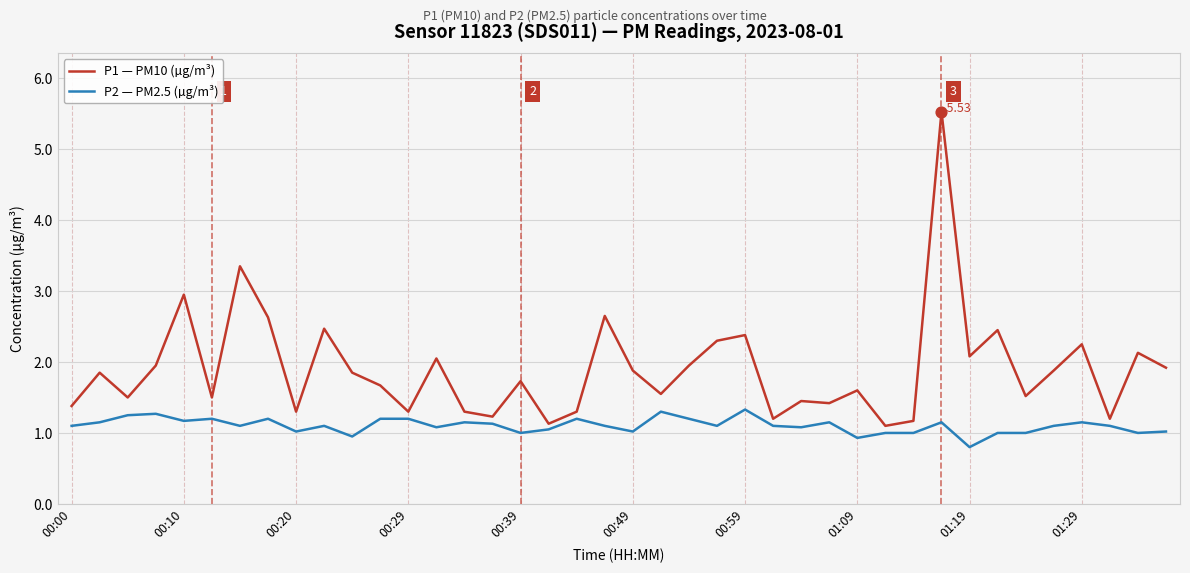

Which series has the largest total across all categories?

P1 — PM10 (µg/m³)